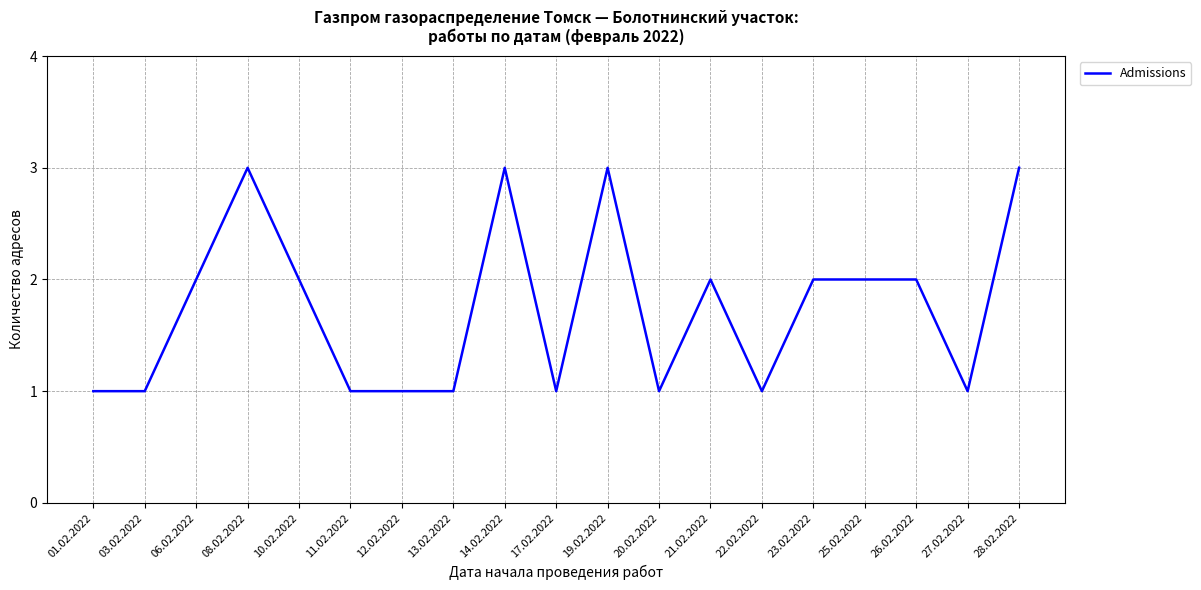

What is the ratio of the value at 10.02.2022 to the value at 12.02.2022?

2.0